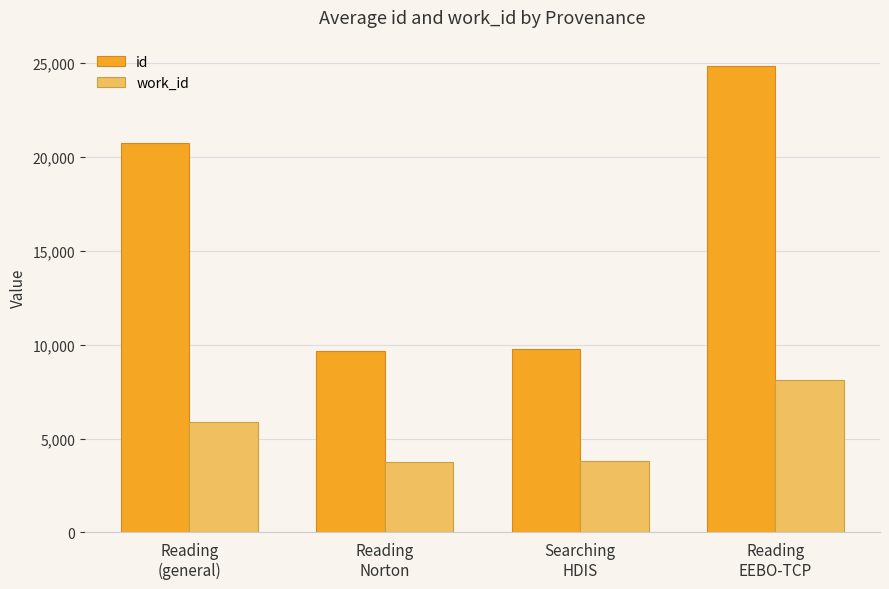

What is the spread (max minus min) of values at Reading
Norton?

5935